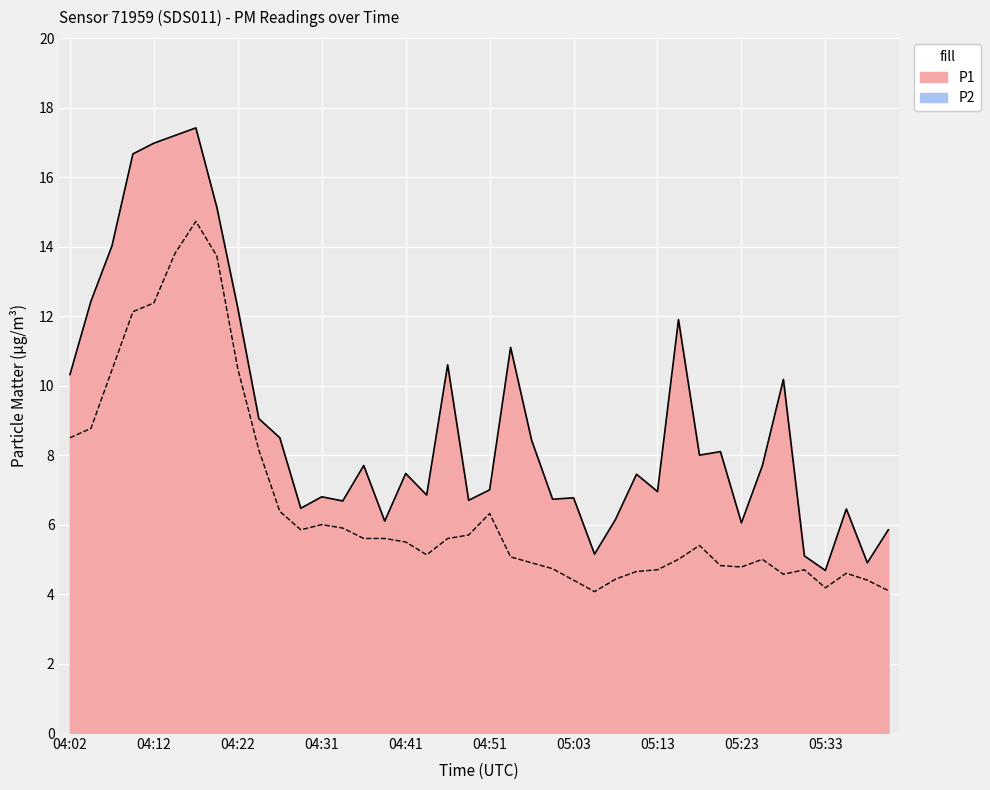

At which label does P1 reach its peak?

04:17